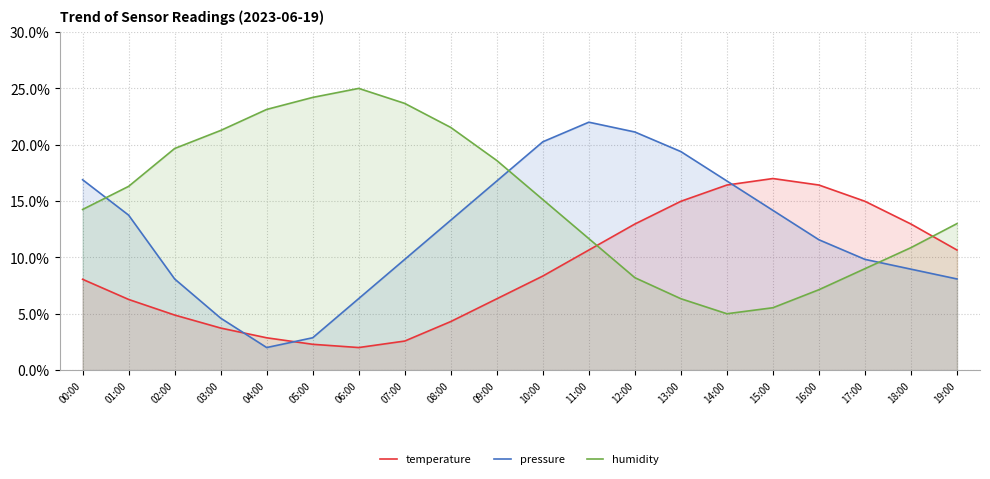

At which label does temperature reach its peak?

15:00